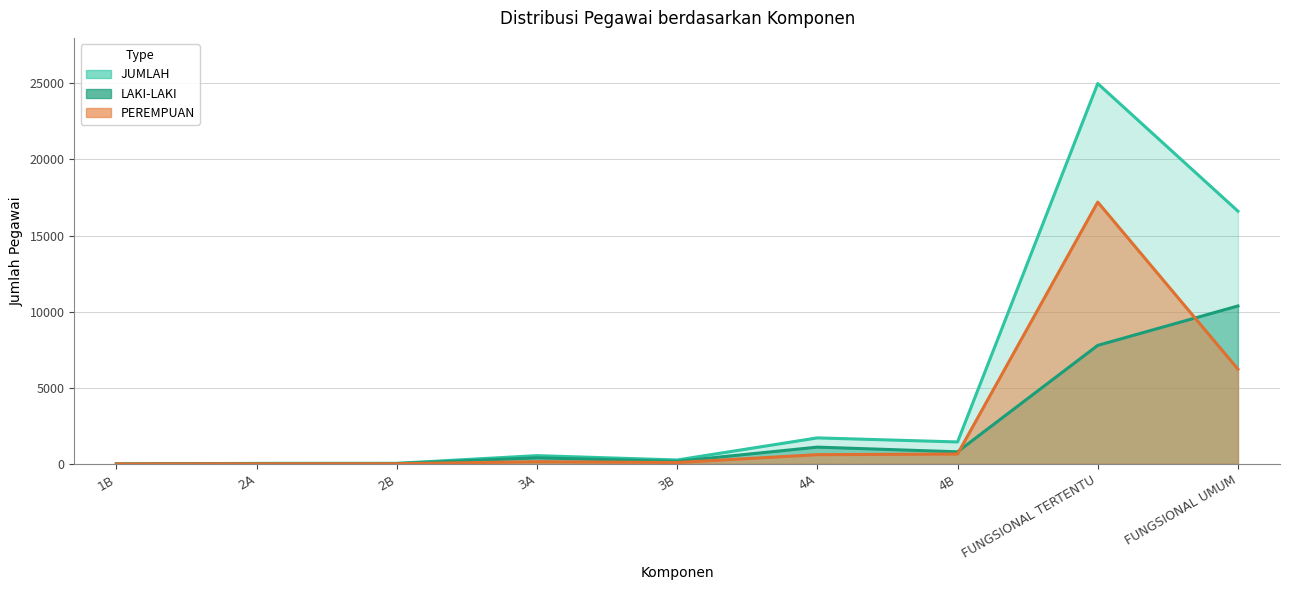

What is the difference between the highest and lowest values at 4B?

795